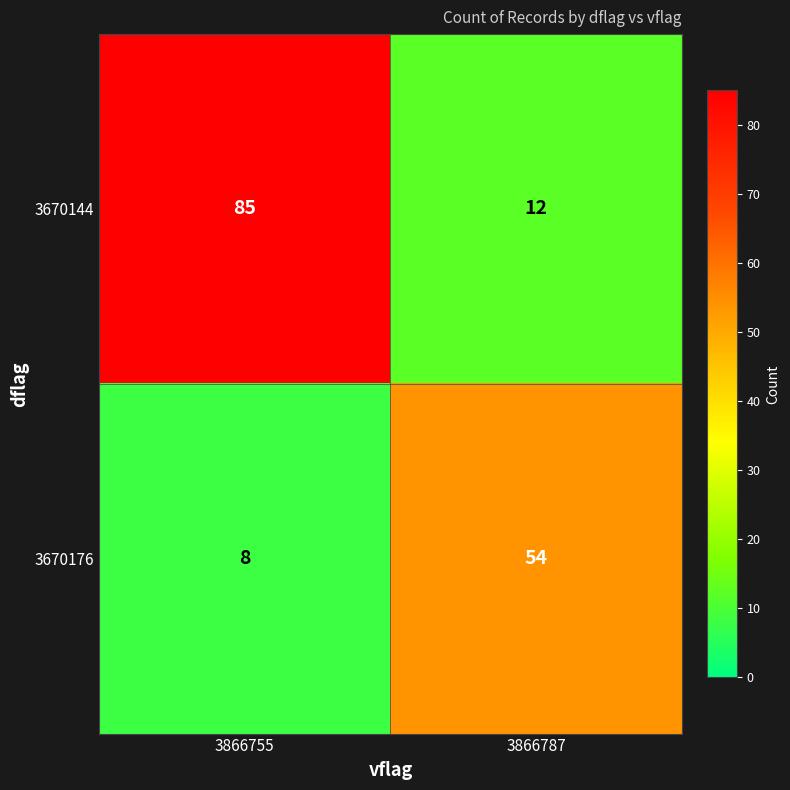

What is the difference between the 3670176 values at 3866787 and 3866755?

46